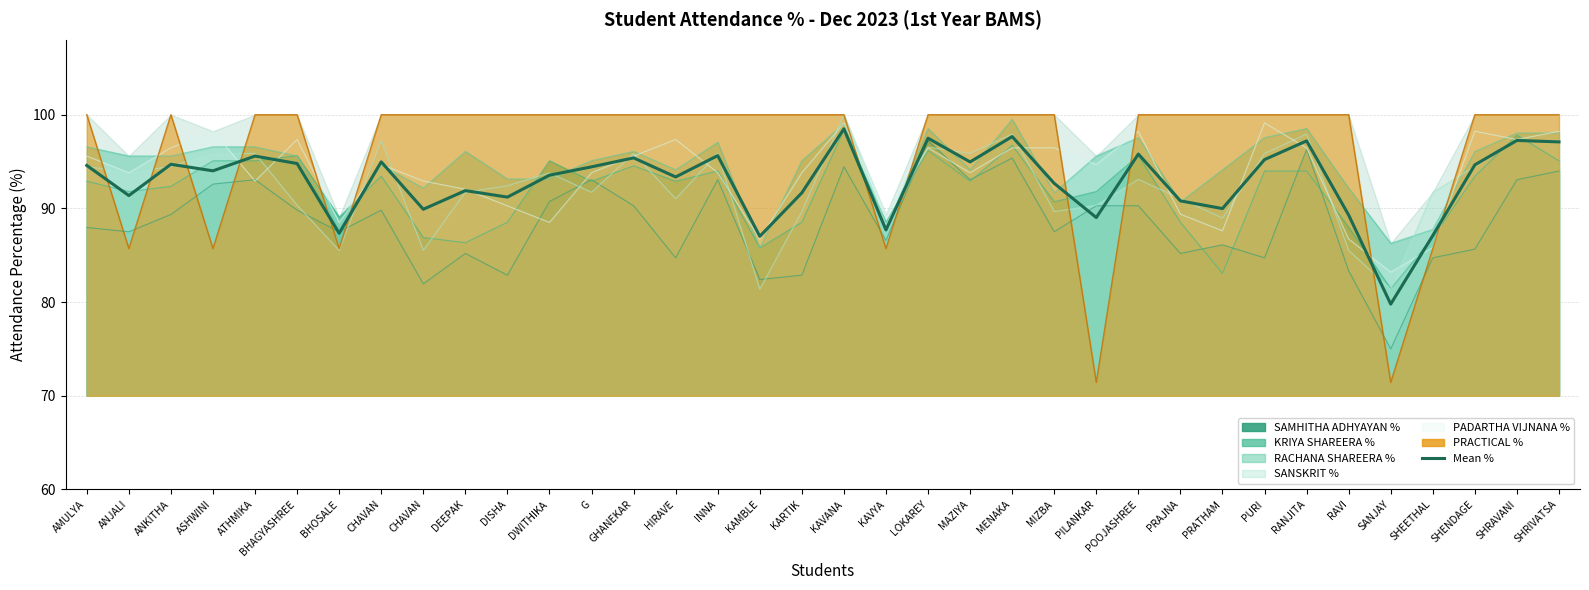

List the labels in order of value, smallest first.

SANJAY, KAMBLE, SHEETHAL, BHOSALE, KAVYA, PILANKAR, RAVI, CHAVAN, PRATHAM, PRAJNA, DISHA, ANJALI, KARTIK, DEEPAK, MIZBA, HIRAVE, DWITHIKA, ASHWINI, G, AMULYA, SHENDAGE, ANKITHA, BHAGYASHREE, MAZIYA, CHAVAN, PURI, GHANEKAR, ATHMIKA, INNA, POOJASHREE, SHRIVATSA, RANJITA, SHRAVANI, LOKAREY, MENAKA, KAVANA